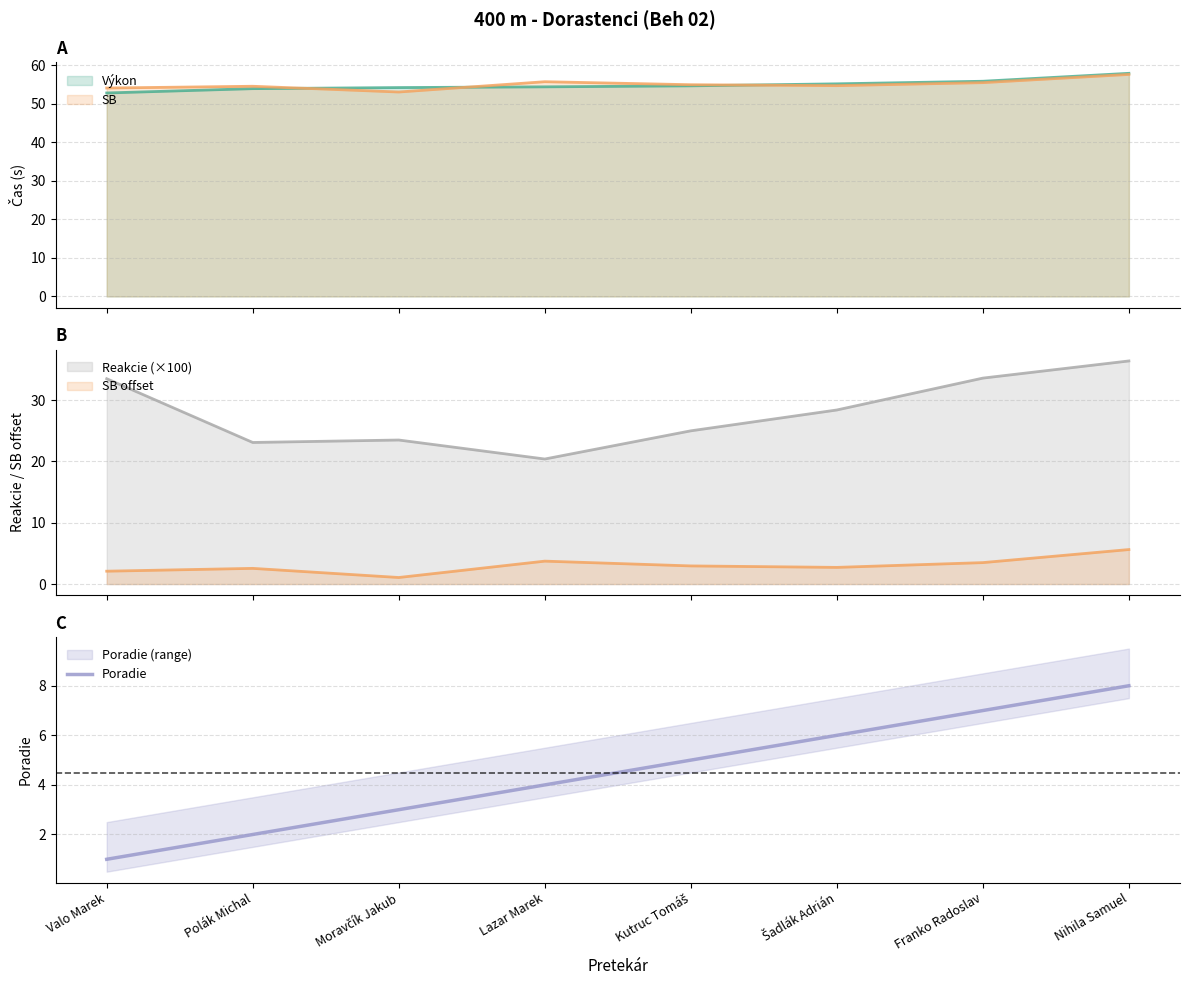

What position from the left is Moravčík Jakub?

3